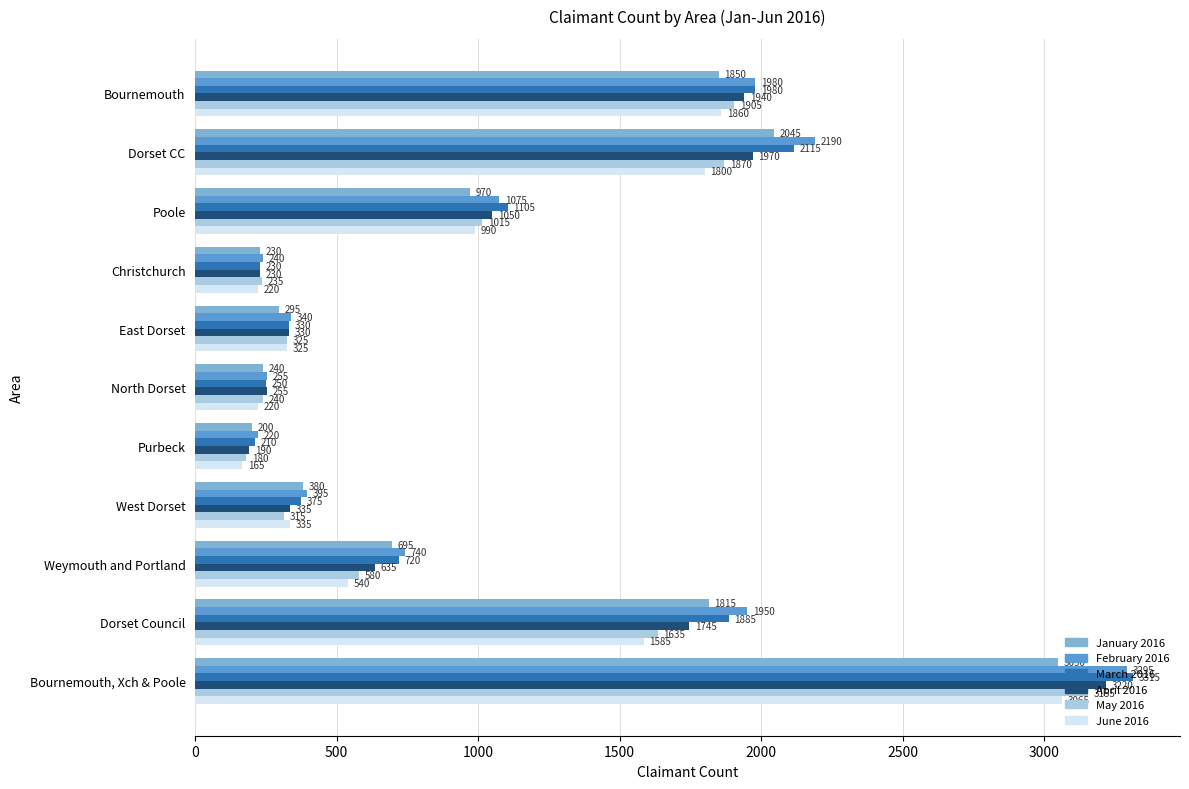

What is the sum of all January 2016 values?

11770